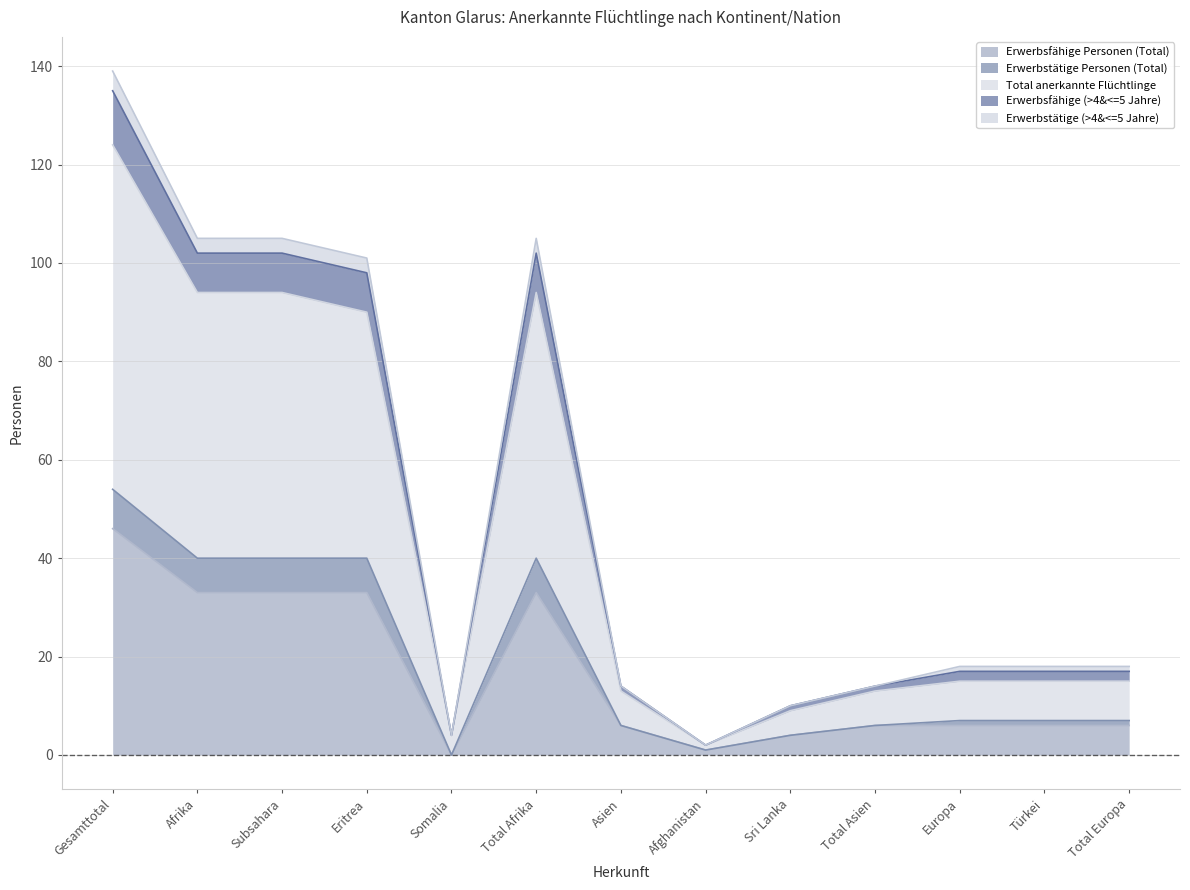

What is the value of the Erwerbsfähige Personen (Total) point at the 13th from the left?

6